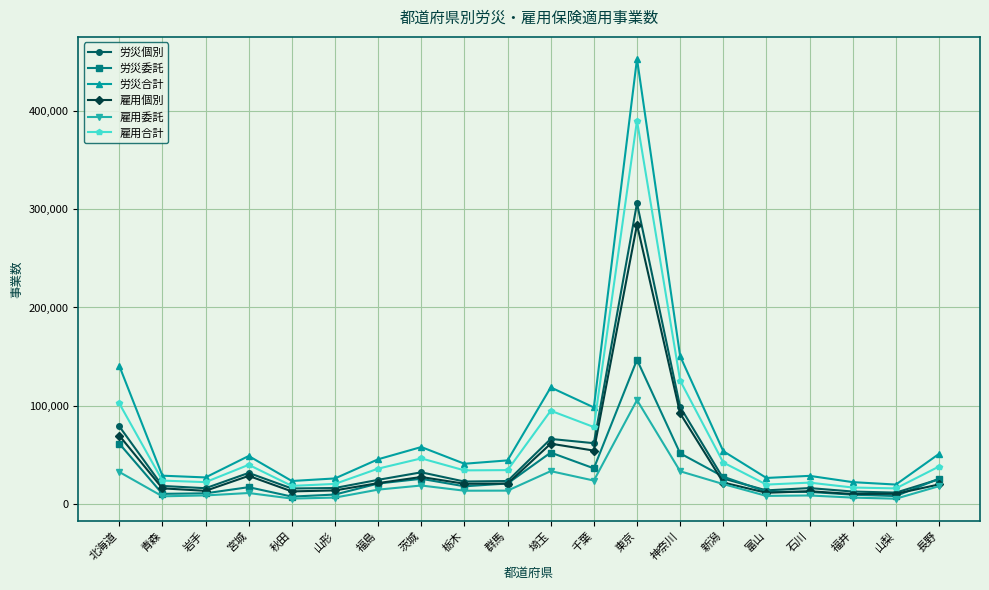

List the series in order of their peak value, lowest first.

雇用委託, 労災委託, 雇用個別, 労災個別, 雇用合計, 労災合計